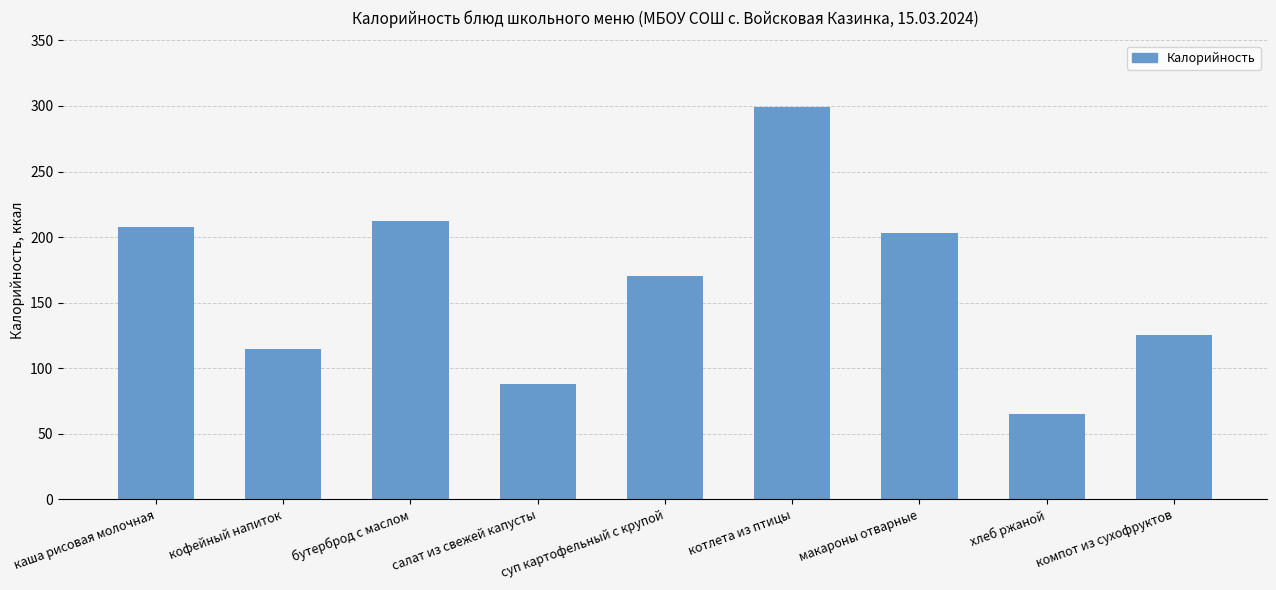

List the labels in order of value, largest first.

котлета из птицы, бутерброд с маслом, каша рисовая молочная, макароны отварные, суп картофельный с крупой, компот из сухофруктов, кофейный напиток, салат из свежей капусты, хлеб ржаной